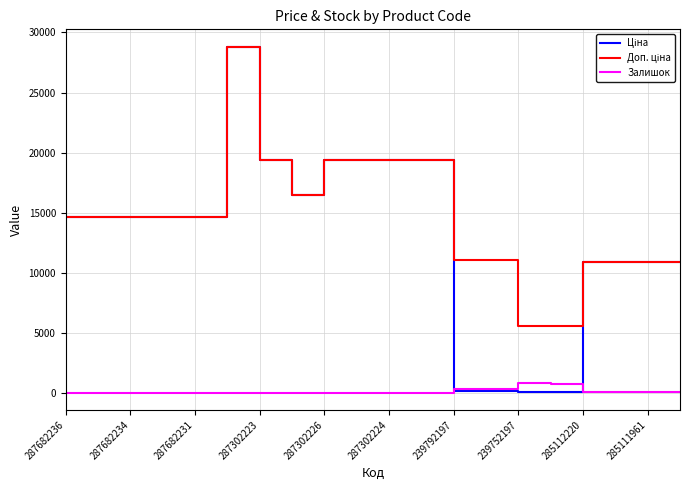

What is the greatest value displayed?

28821.8